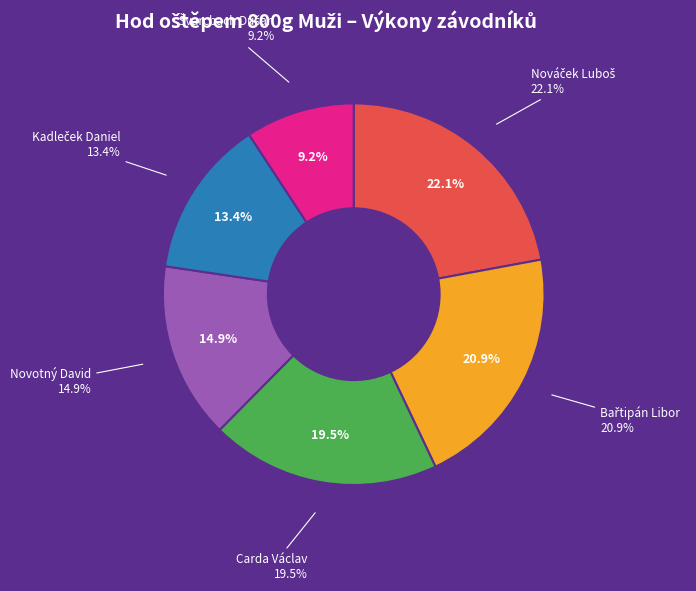

To the nearest percent, what is the combined percentage of Kadleček Daniel and Bařtipán Libor?

34%